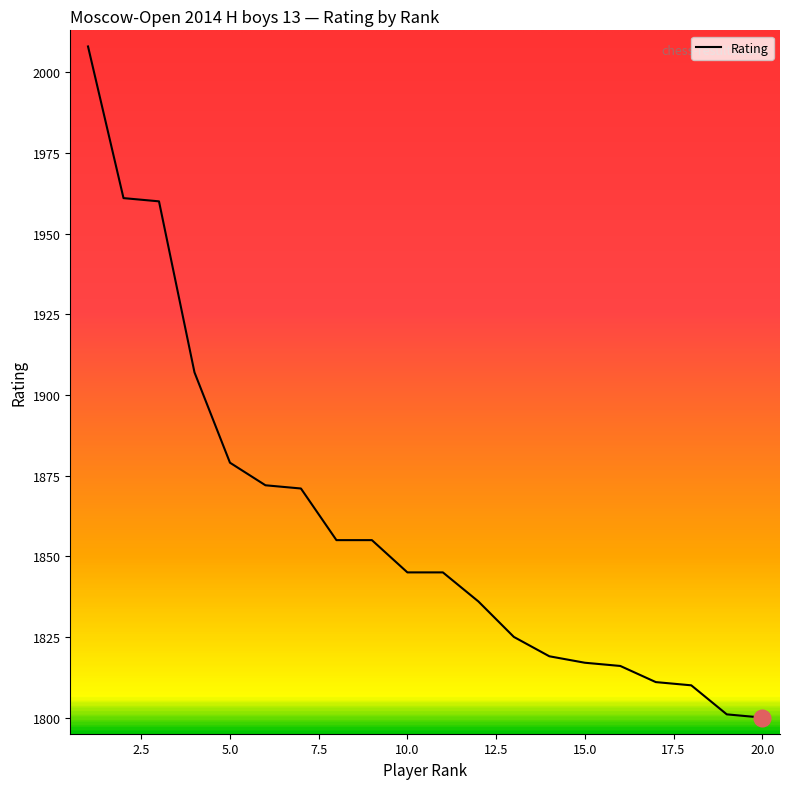

What is the maximum value shown in the chart?

2008